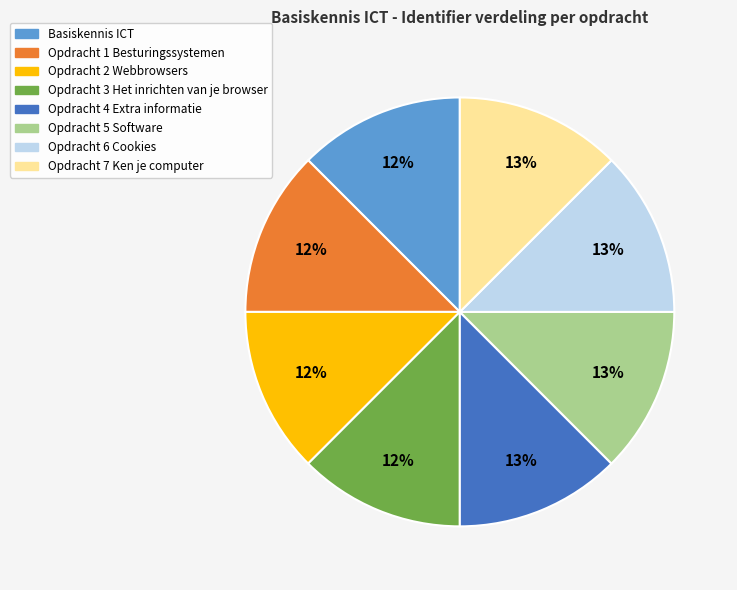

What is the ratio of the value at Opdracht 3 Het inrichten van je browser to the value at Opdracht 2 Webbrowsers?

1.0